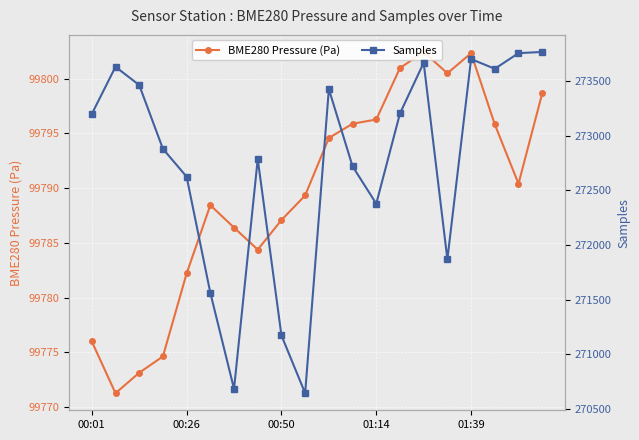

Is it true that Samples equals 363766.7 at 13?

False